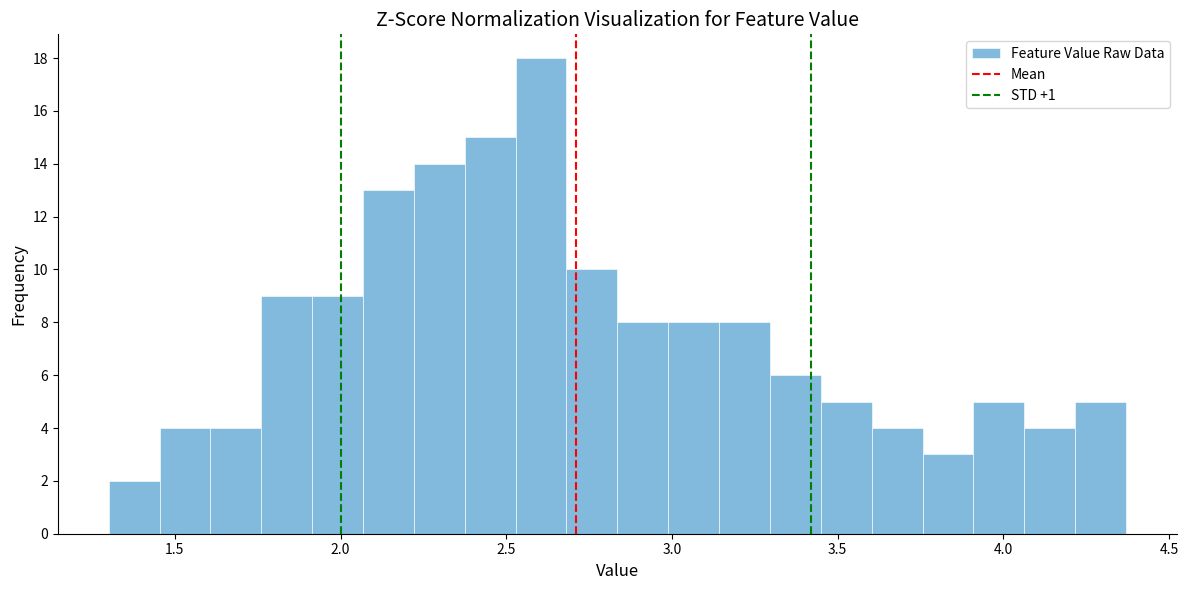

Read against the x-axis, roughly where is the centre of the tallest bar?

2.60